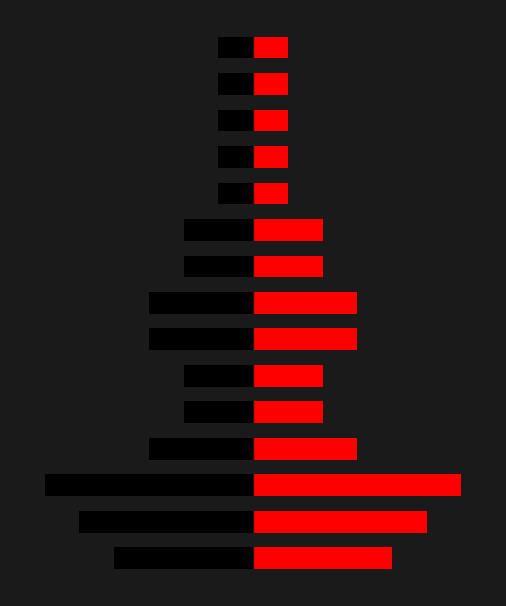

What is the value of the Black (Left) bar at the 15th from the left?

-1